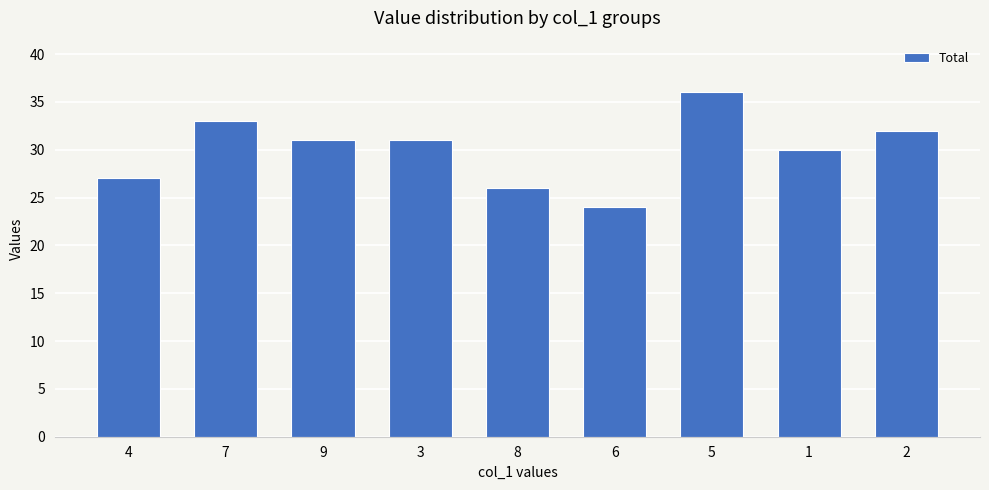

What is the change in value from 7 to 3?

-2